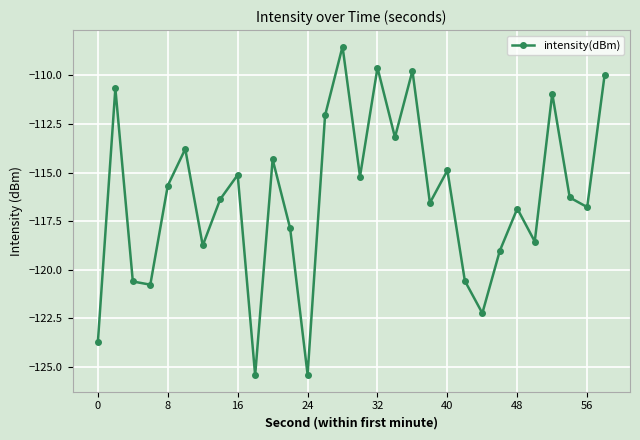

Reading left to right, transcribe all the data shown in this chart.

-123.7	-110.7	-120.6	-120.8	-115.7	-113.8	-118.8	-116.4	-115.1	-125.4	-114.3	-117.9	-125.4	-112.1	-108.5	-115.2	-109.6	-113.2	-109.8	-116.6	-114.9	-120.6	-122.2	-119.0	-116.9	-118.6	-110.9	-116.3	-116.8	-110.0